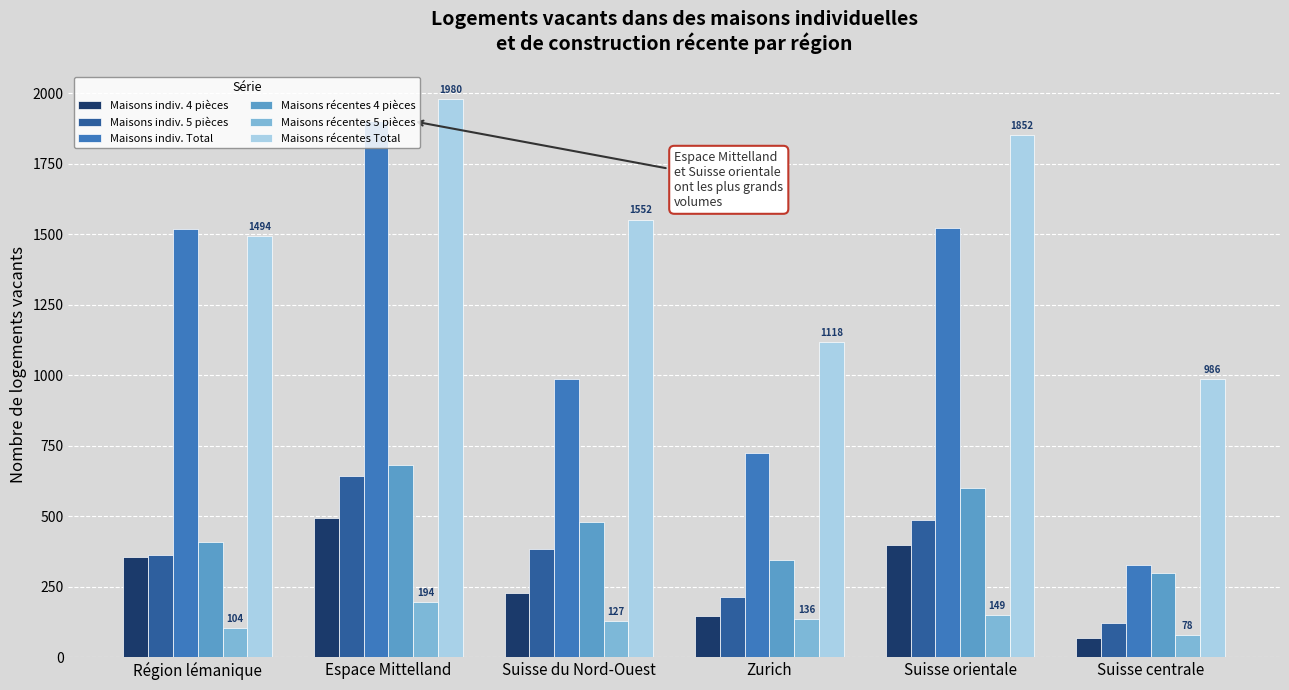

Between Espace Mittelland and Zurich, which series saw the biggest shift?

Maisons indiv. Total